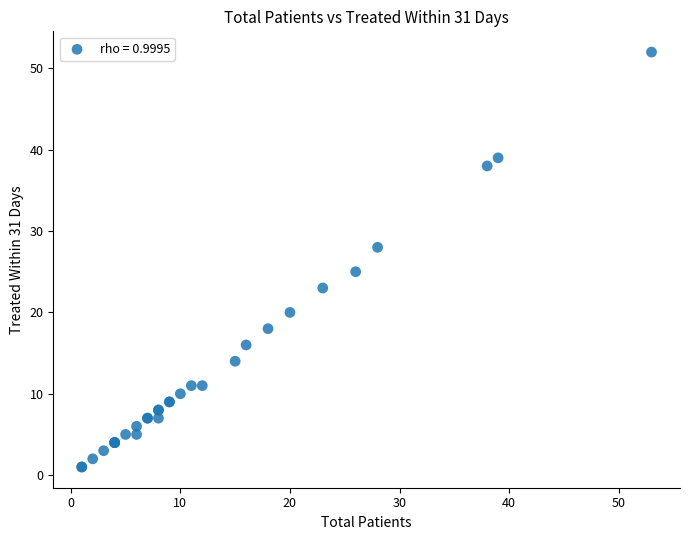

What Y value in the scatter plot is closest to 26?

25